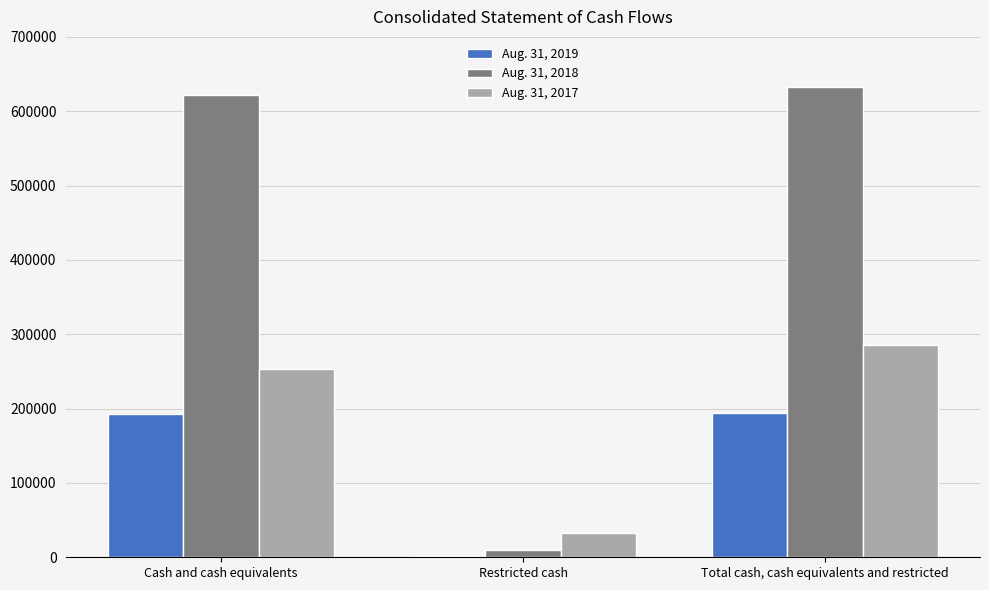

Is it true that Aug. 31, 2019 equals 265154 at Total cash, cash equivalents and restricted?

False